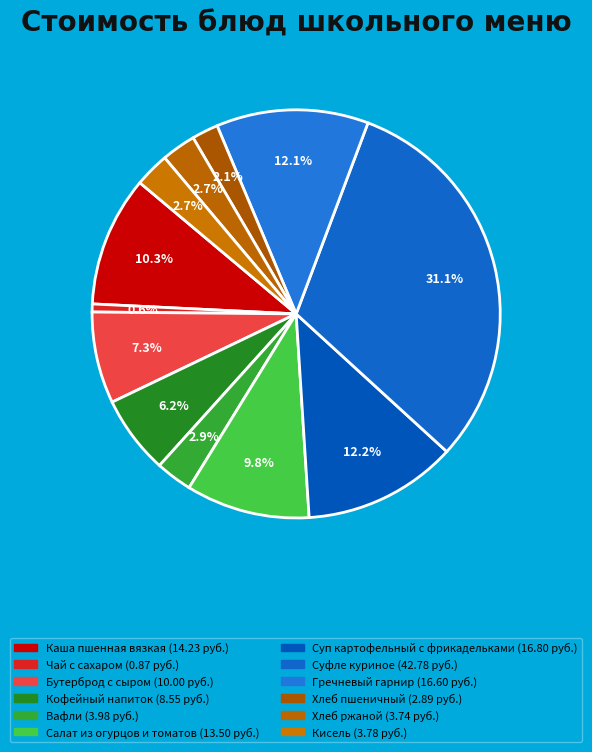

Count the number of slices in the pie.

12